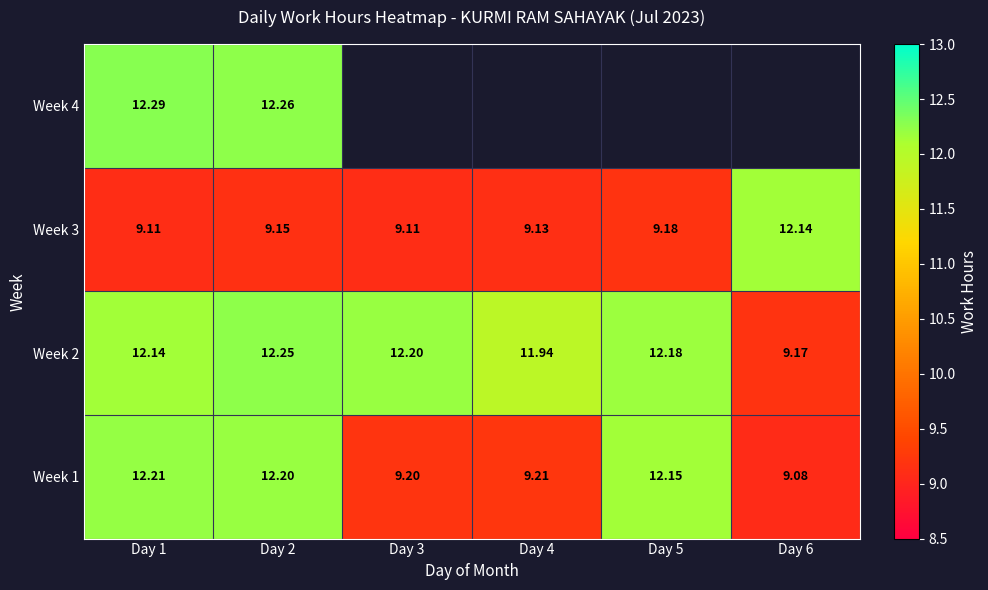

Between Day 5 and Day 1, which is larger?

Day 1